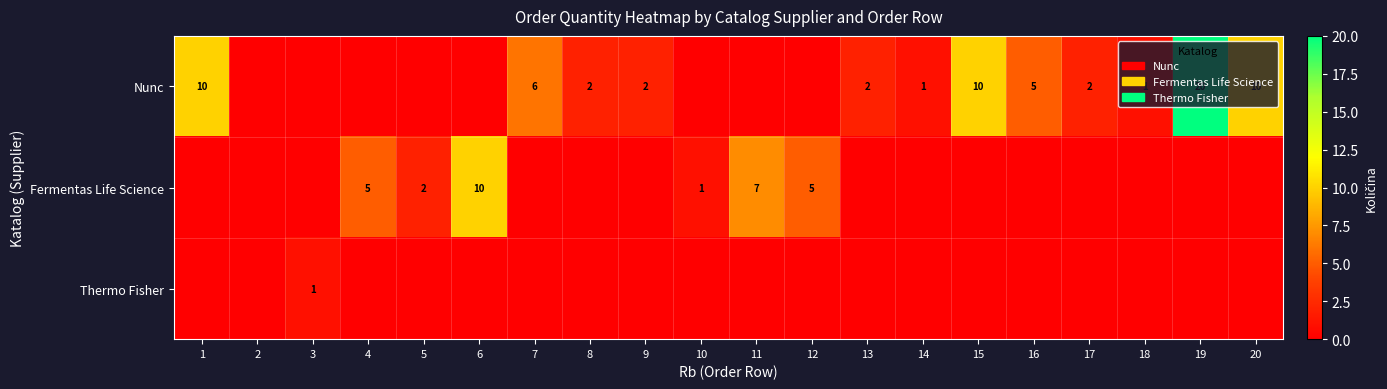

The value of Nunc at 18 is 2. True or false?

False